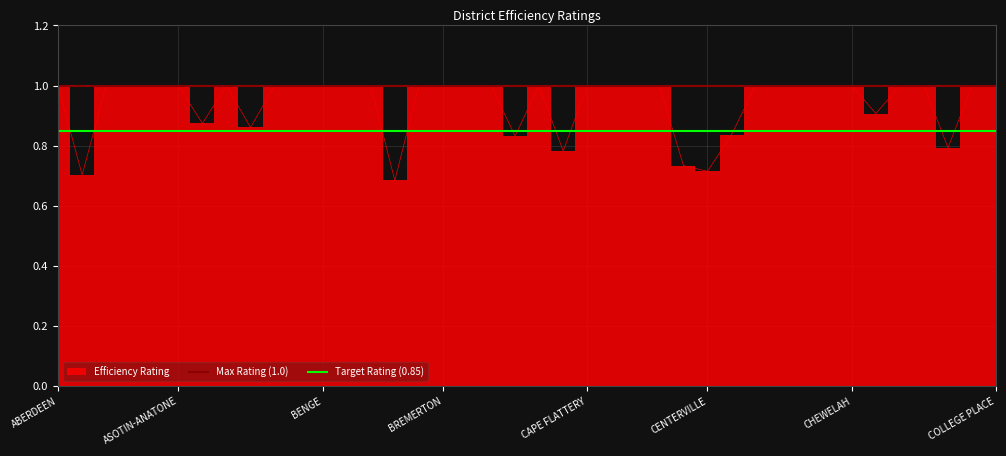

What is the highest value of the Max Rating (1.0) series?

1.0